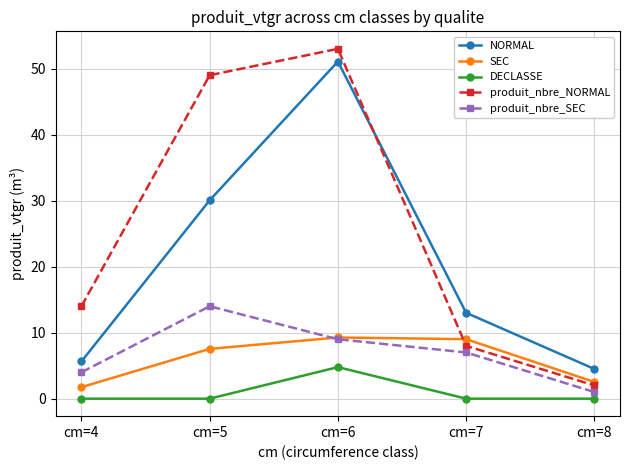

What is the difference between the maximum and second lowest values in the produit_nbre_SEC series?

10.0